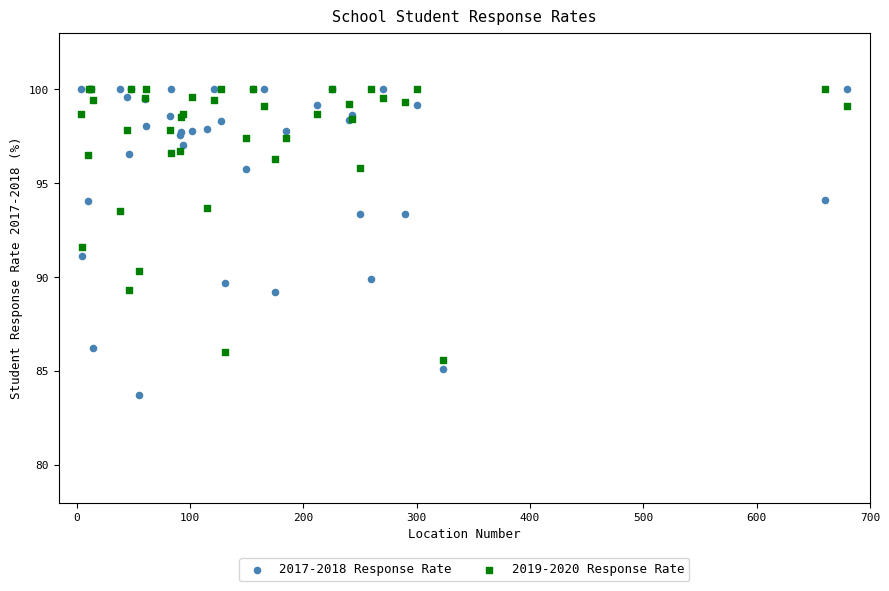

What are all the series names shown in the legend?

2017-2018 Response Rate, 2019-2020 Response Rate